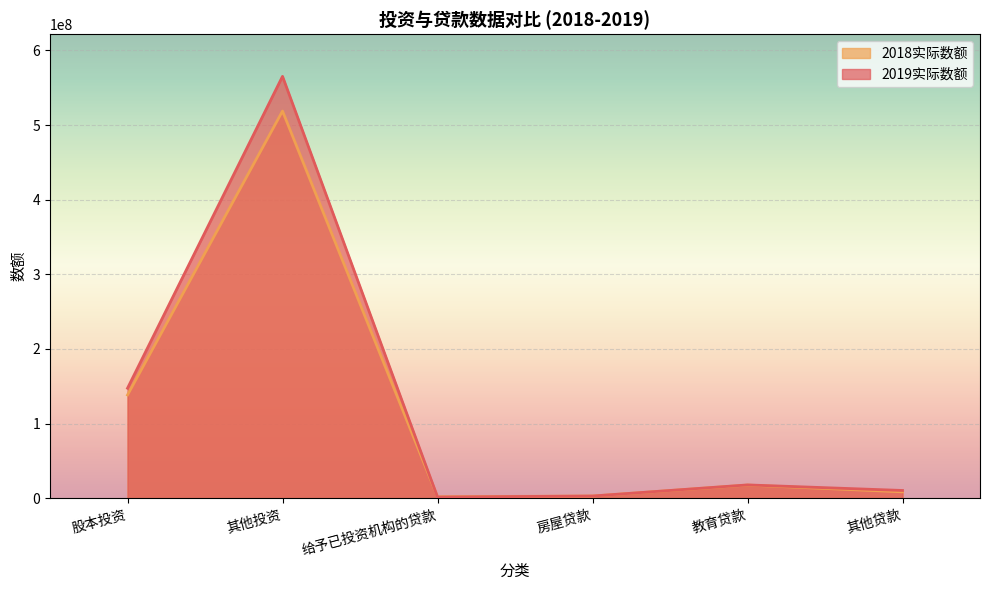

Is the value of 2019实际数额 at 其他贷款 greater than the value of 2018实际数额 at 其他贷款?

Yes